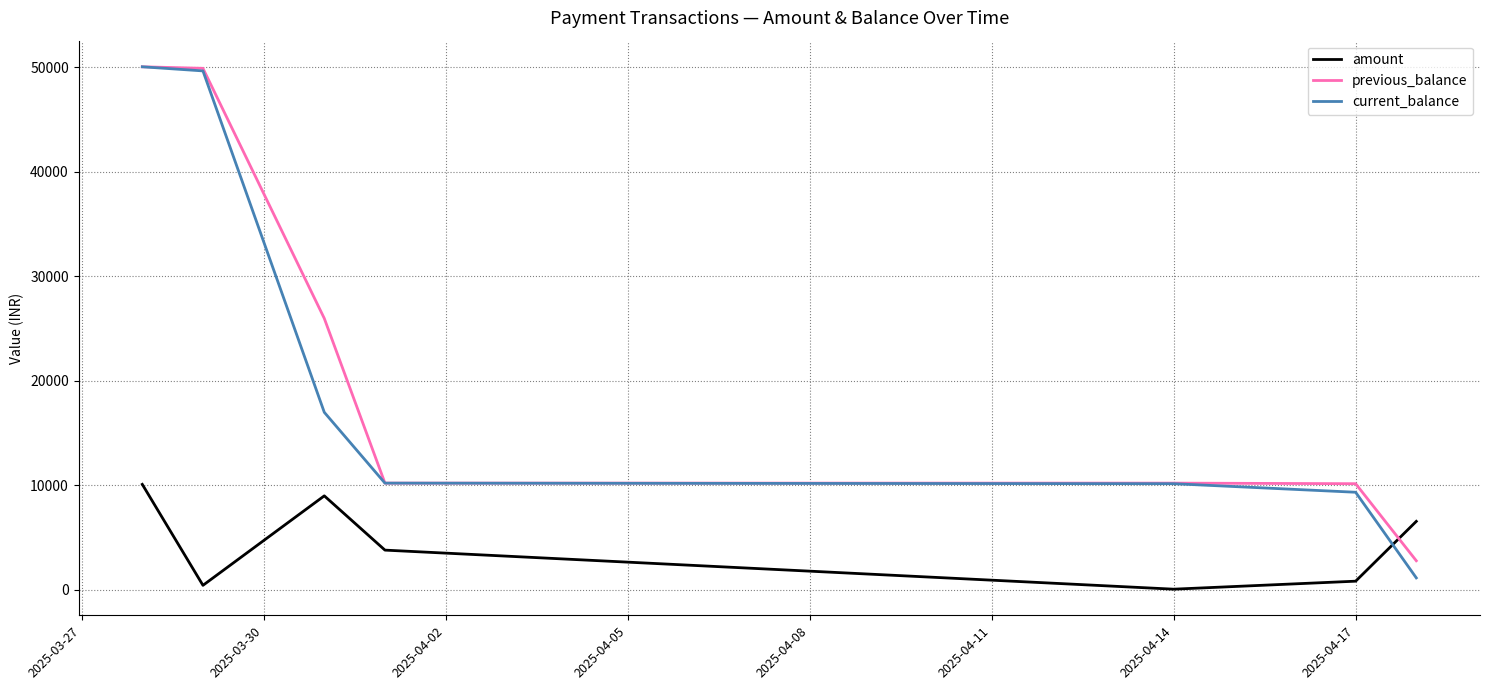

After their last crossing, which series has the higher values: current_balance or amount?

amount